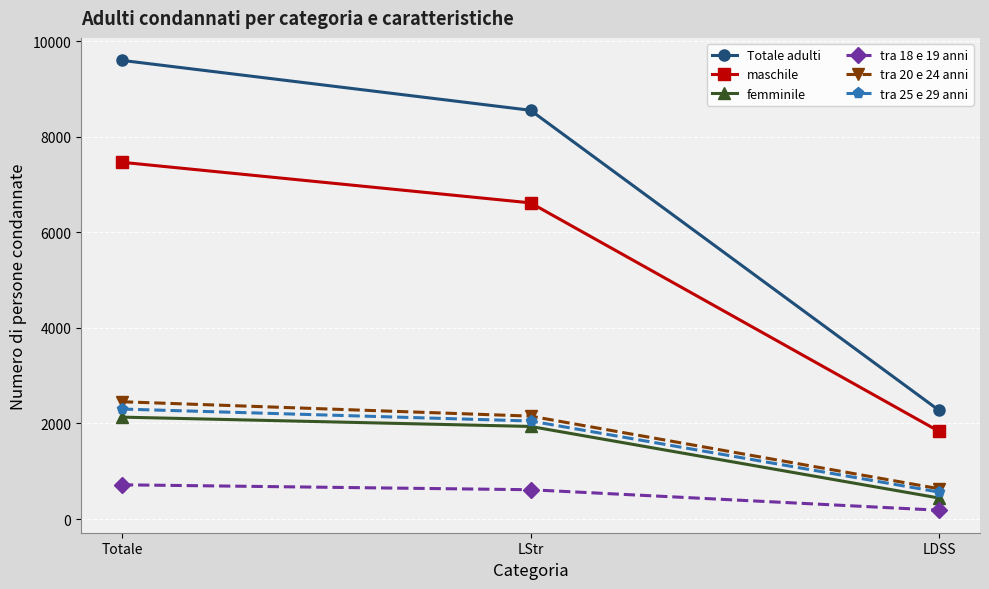

How many categories are shown in the chart?

3